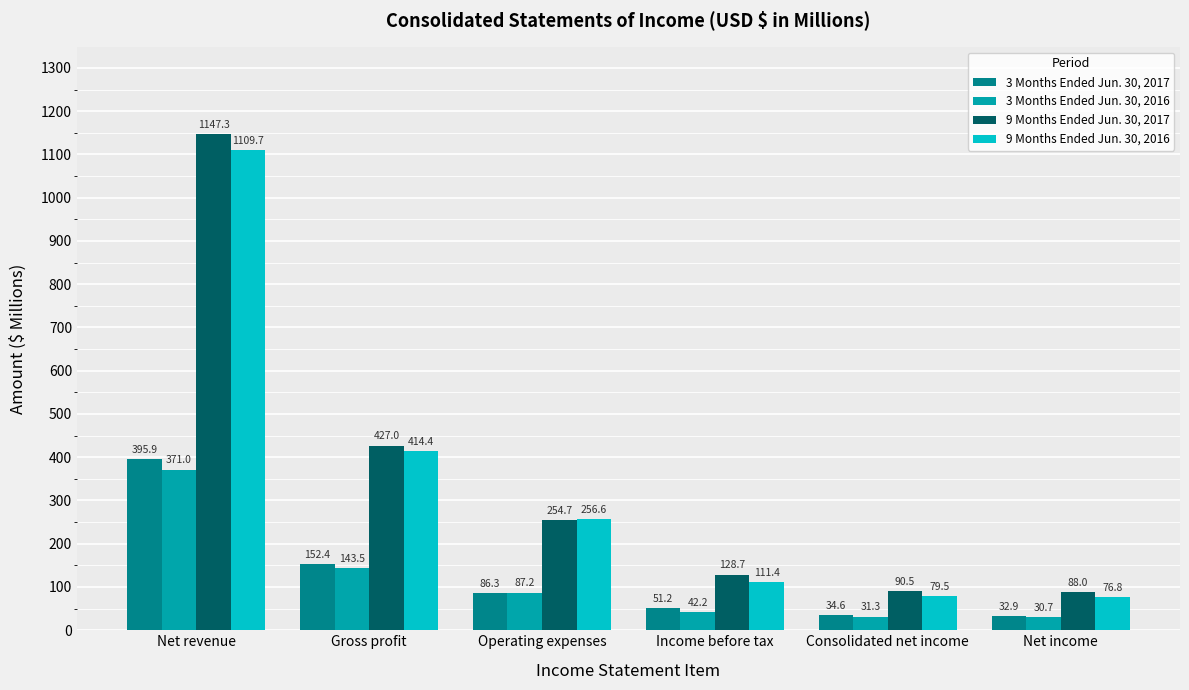

What are all the series names shown in the legend?

3 Months Ended Jun. 30, 2017, 3 Months Ended Jun. 30, 2016, 9 Months Ended Jun. 30, 2017, 9 Months Ended Jun. 30, 2016